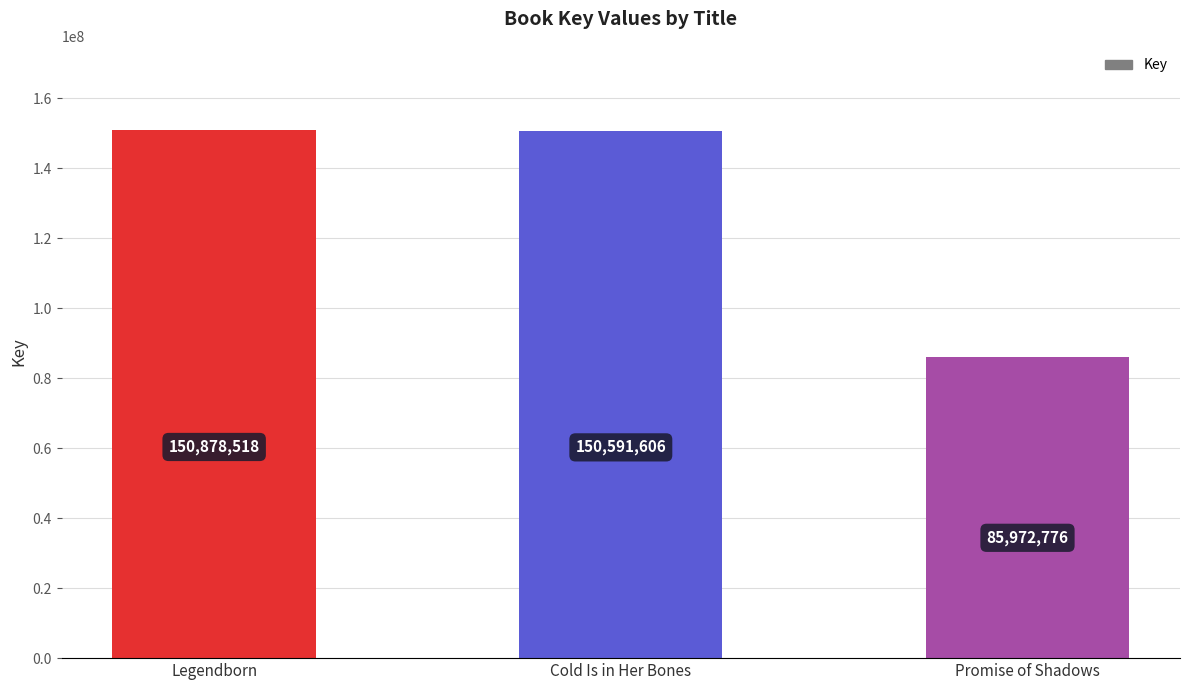

What is the label of the 3rd bar from the left?

Promise of Shadows